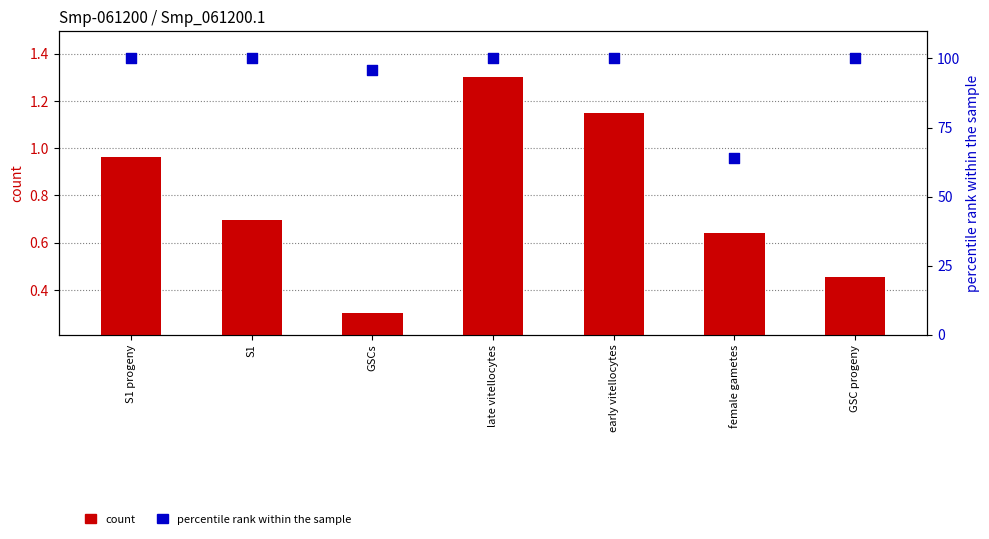

At which category is the sum across all series the highest?

late vitellocytes